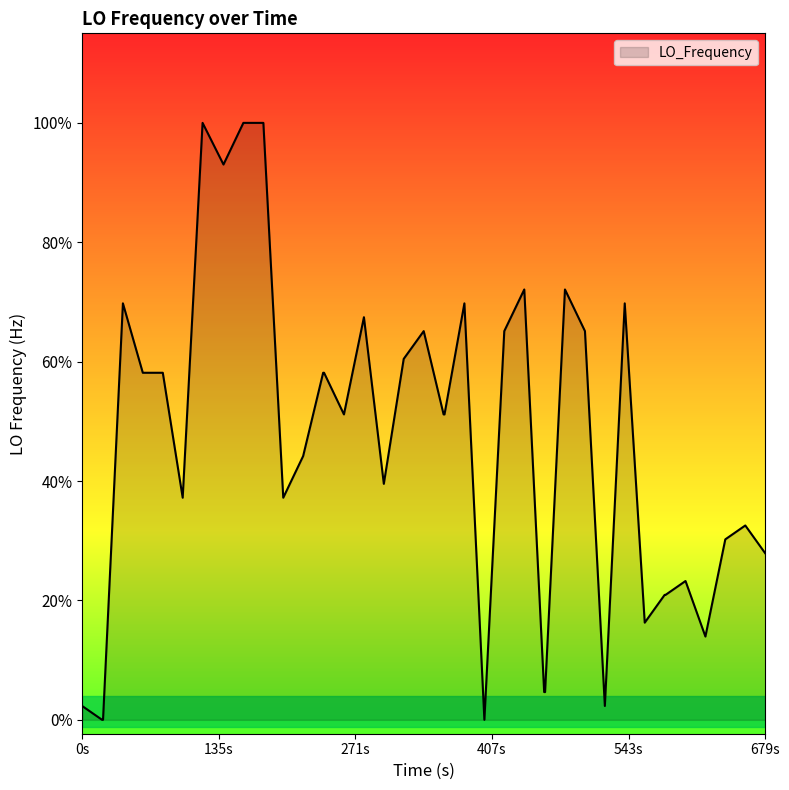

How many points are lower than both their immediate neighbors (excluding endpoints)?

9